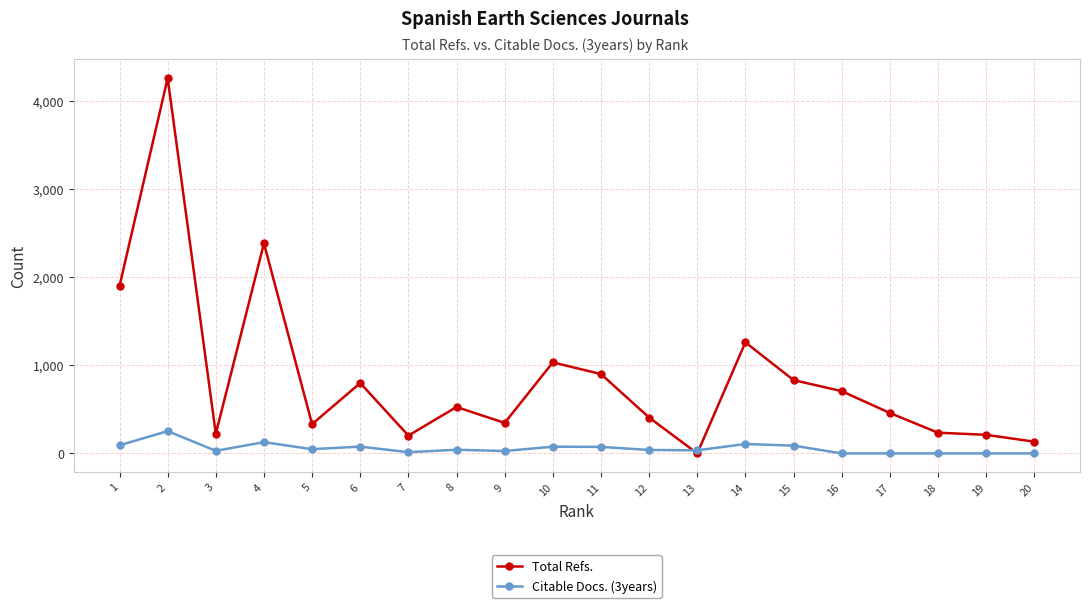

True or false: Citable Docs. (3years) has more than 1 points higher than both neighbors.

True